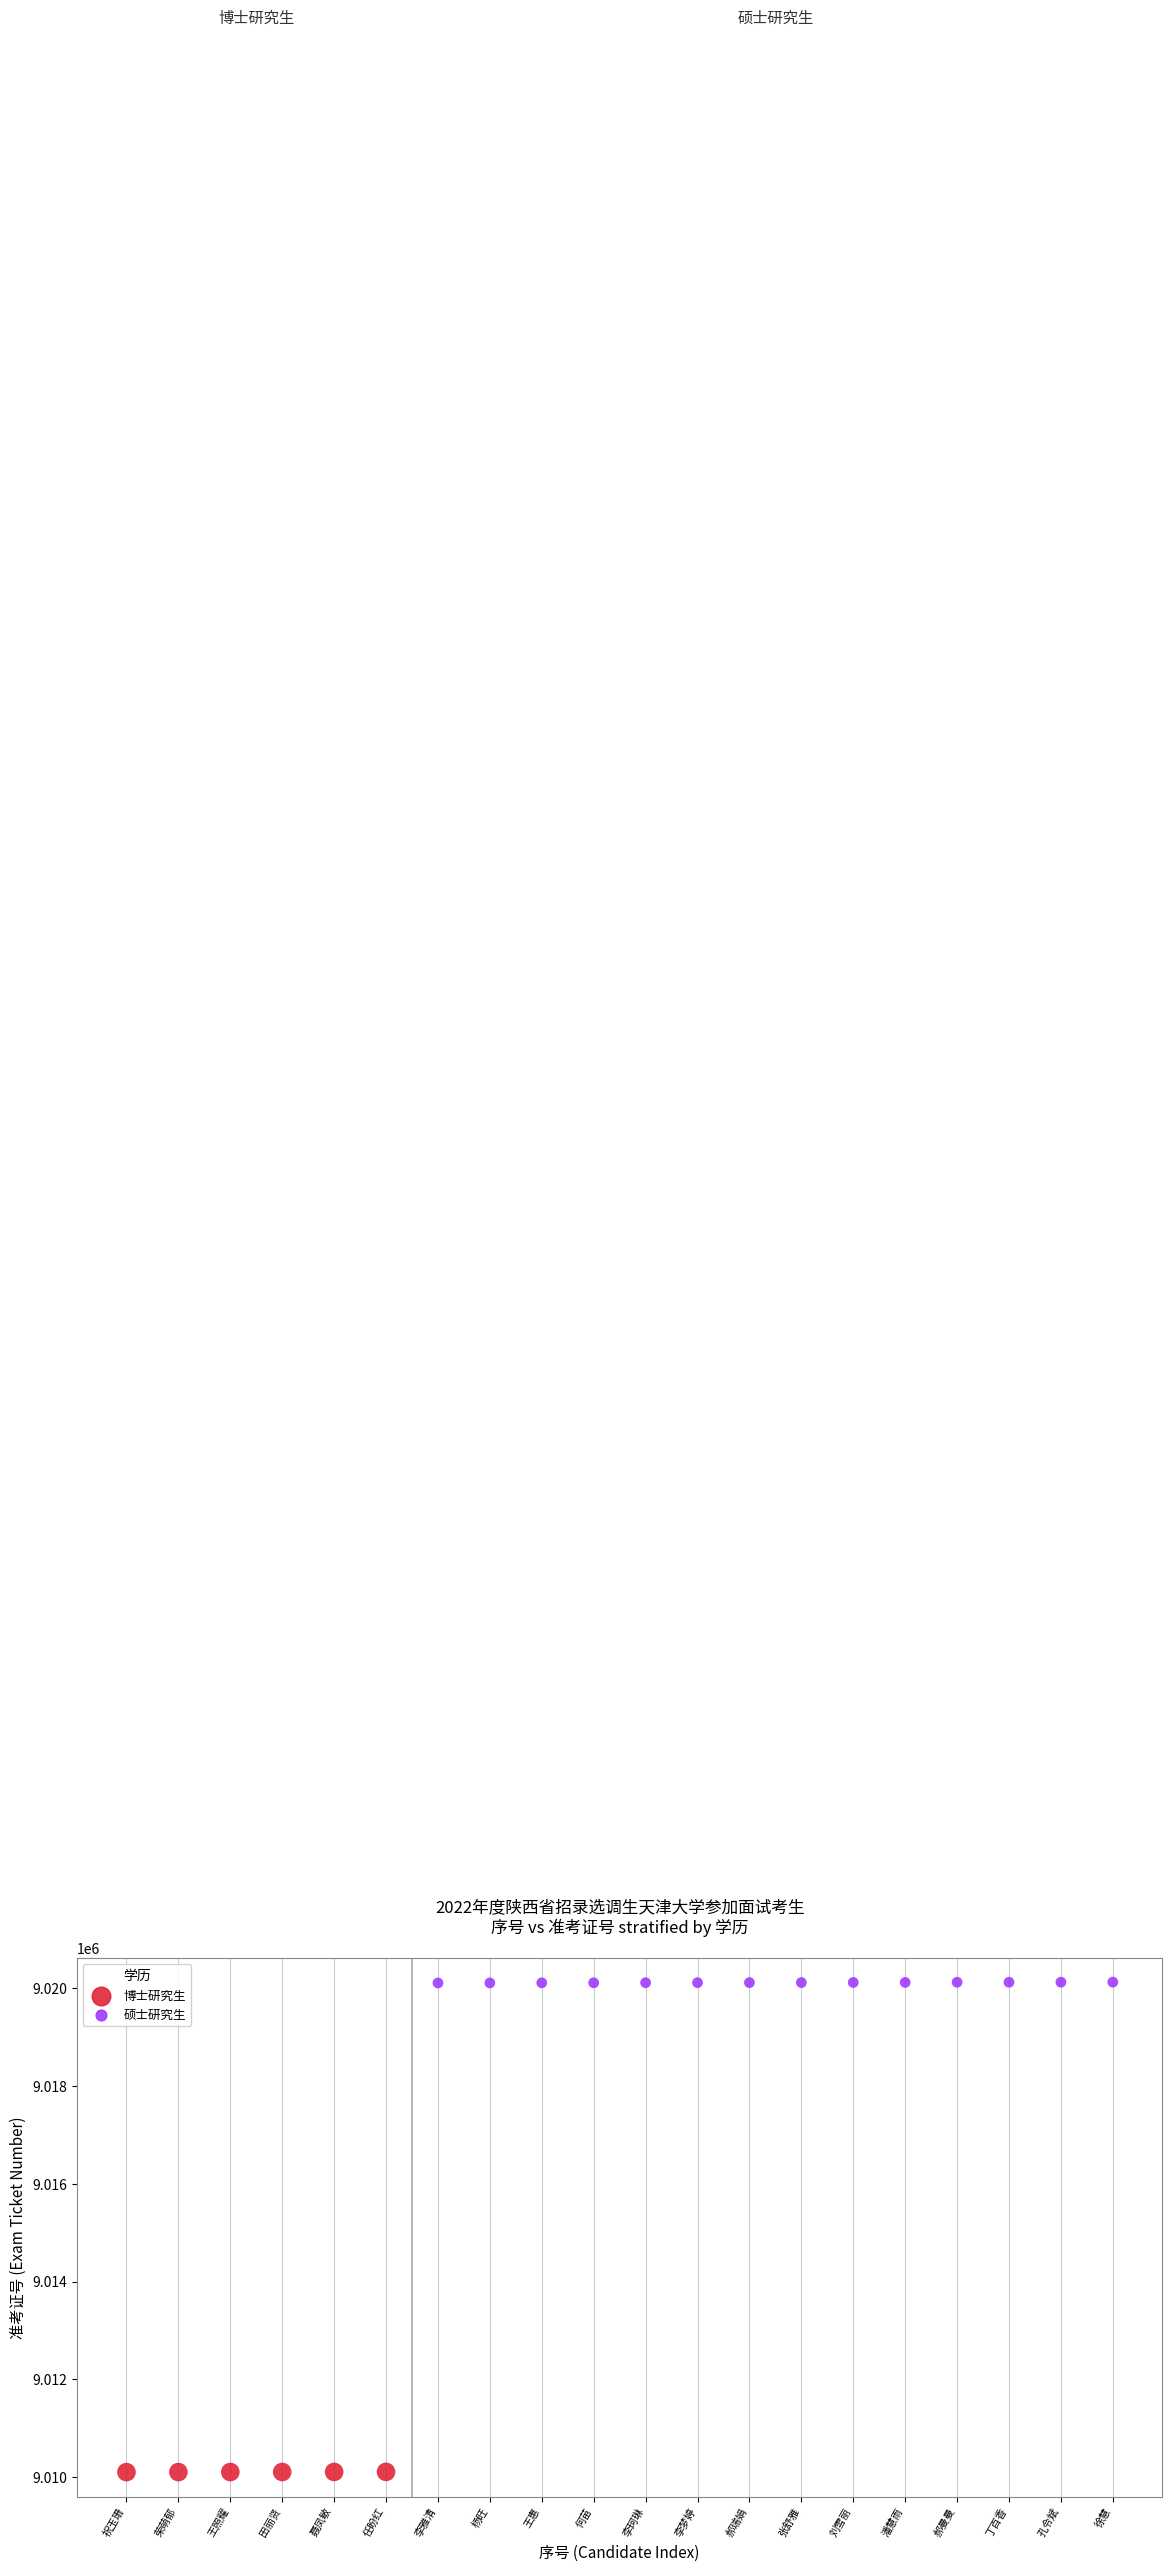

What are all the series names shown in the legend?

博士研究生, 硕士研究生